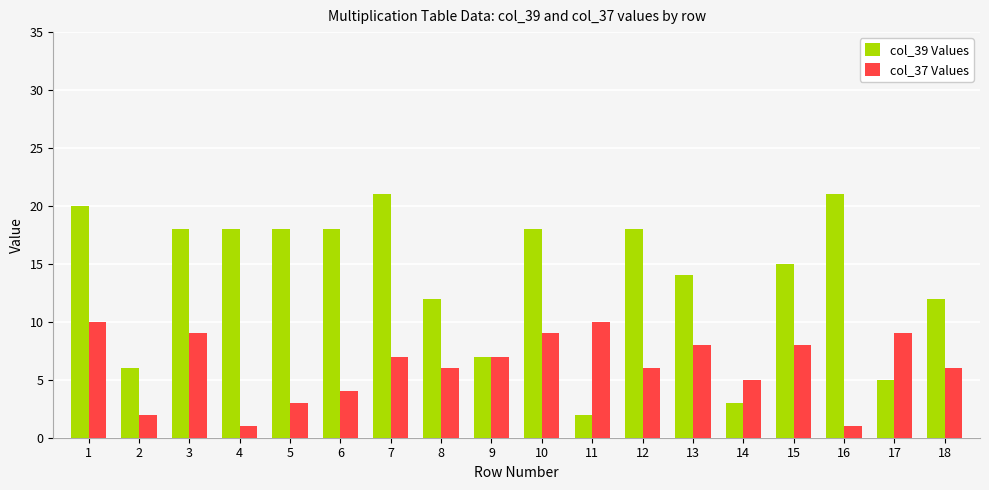

Reading left to right, what are all the values shown in this chart?

col_39 Values: 20	6	18	18	18	18	21	12	7	18	2	18	14	3	15	21	5	12
col_37 Values: 10	2	9	1	3	4	7	6	7	9	10	6	8	5	8	1	9	6